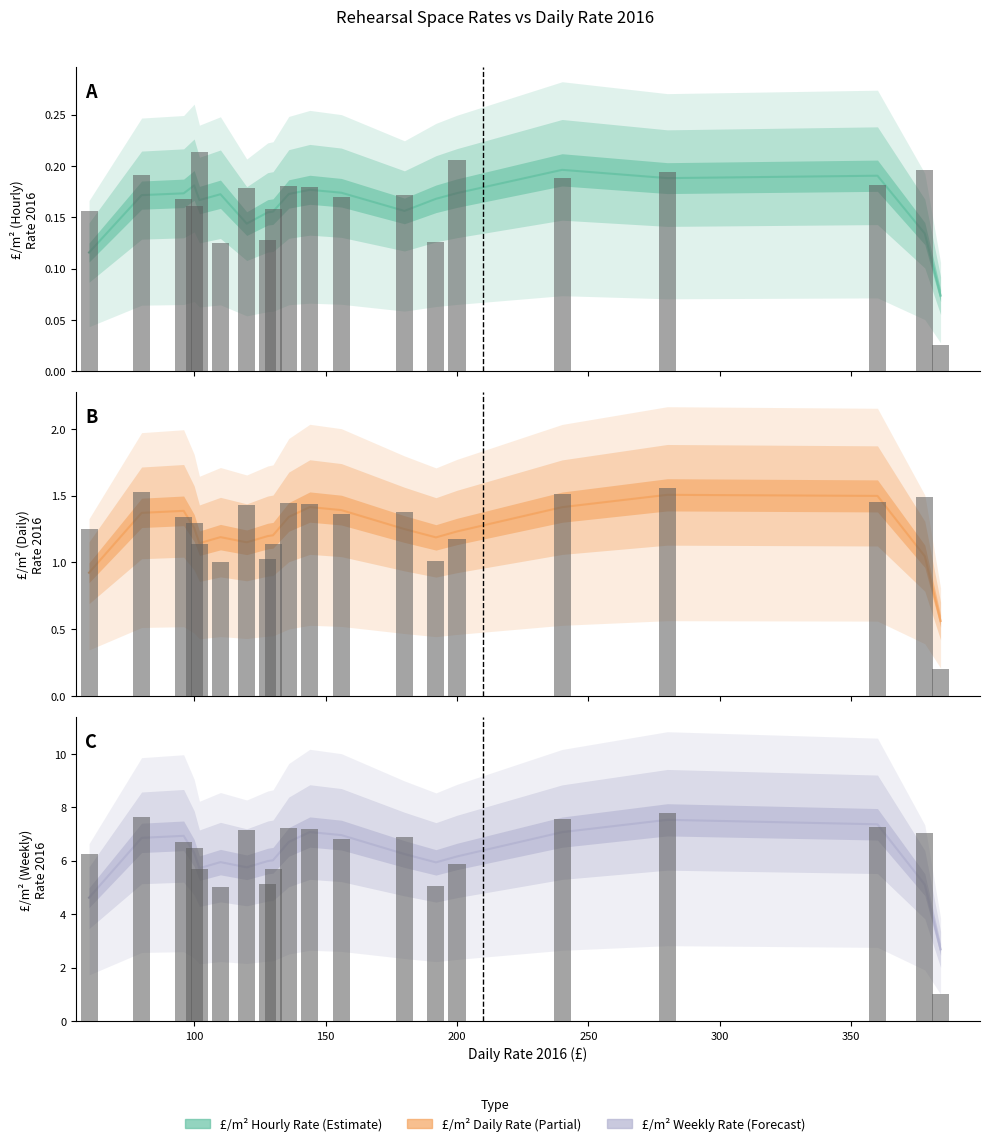

What is the average value of the £/m2 (Weekly) 2016 series?

6.1